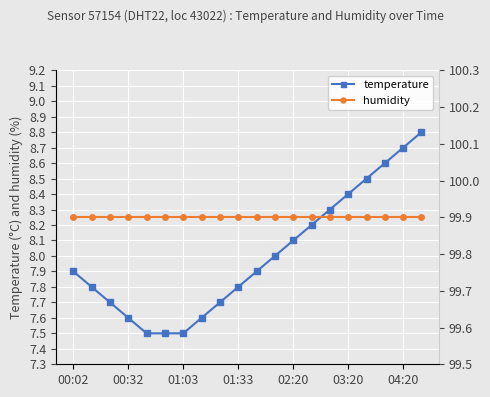

What is the smallest value displayed?

7.5